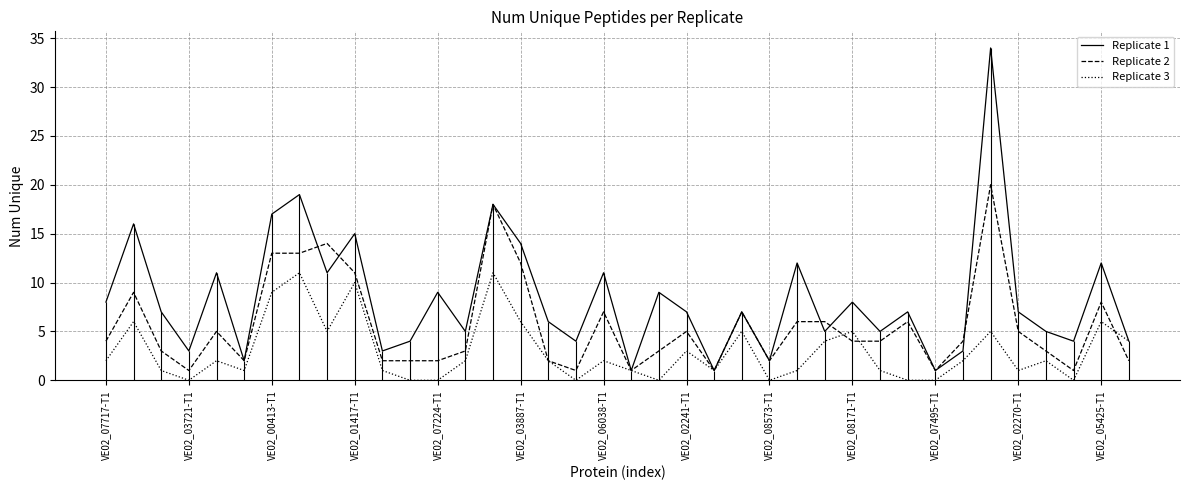

The value of Replicate 3 at VE02_08573-T1 is 0. True or false?

True